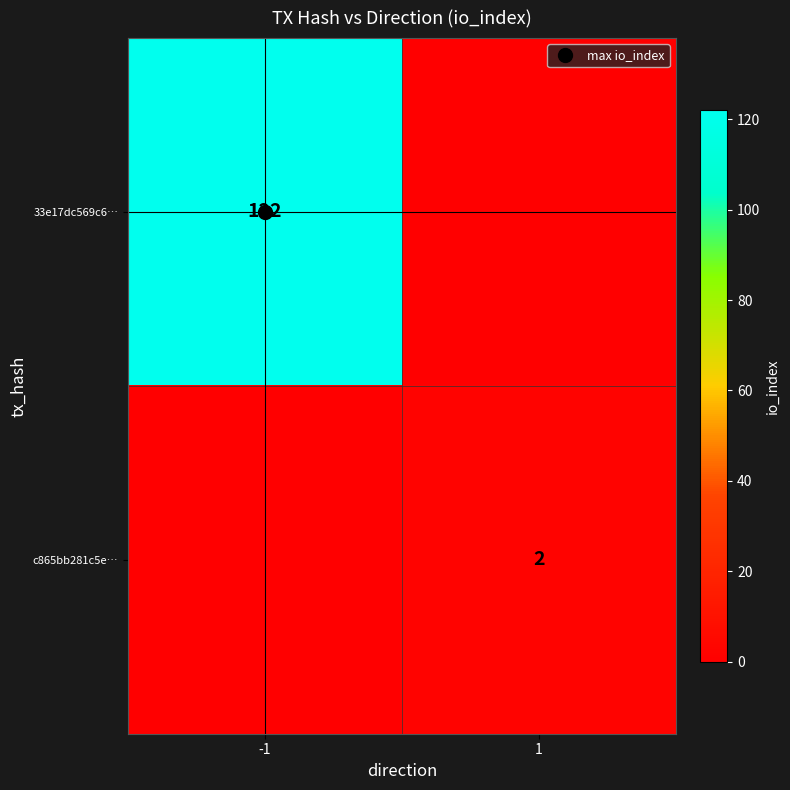

List the series in order of their overall mean, highest first.

33e17dc569c6…, c865bb281c5e…